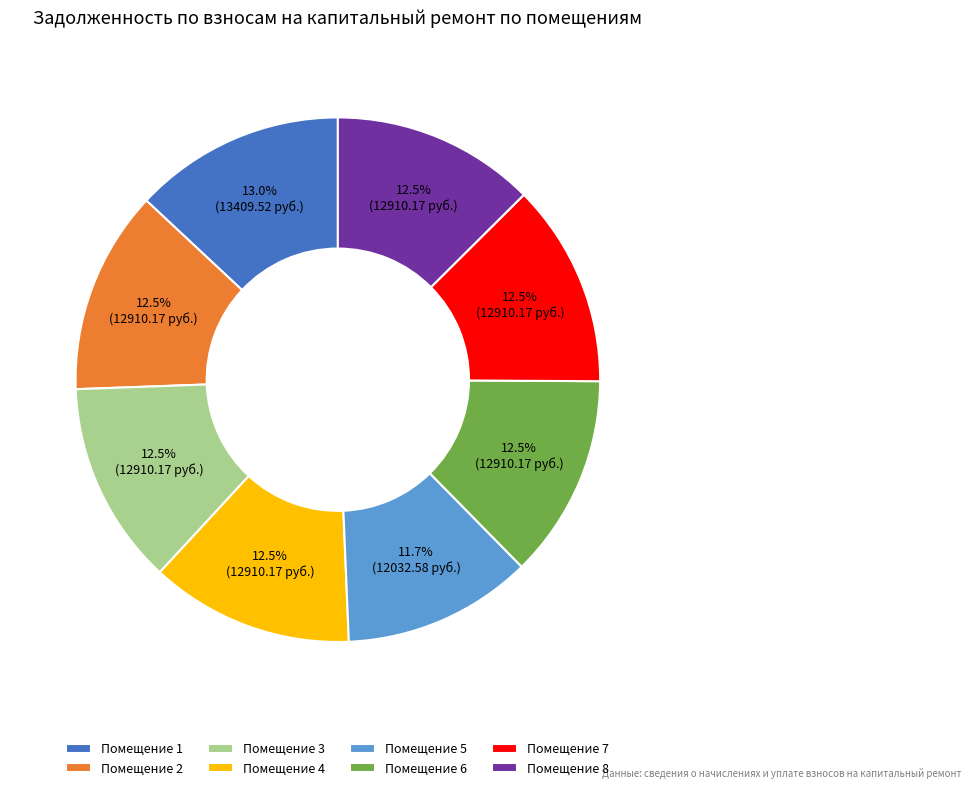

What is the smallest slice in the pie chart?

Помещение 5